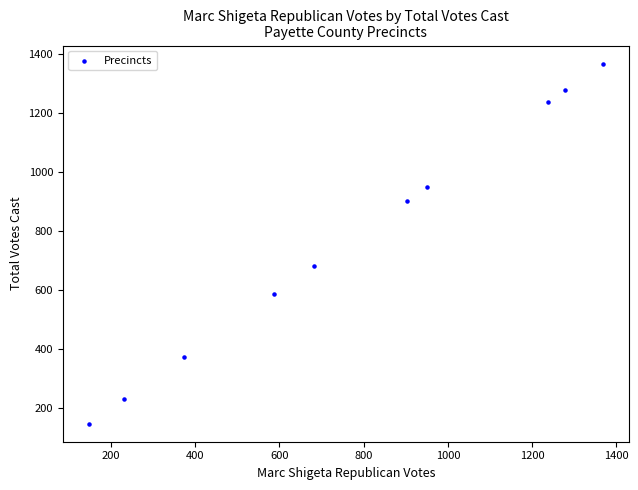

What is the range of X values (max minus min)?

1222